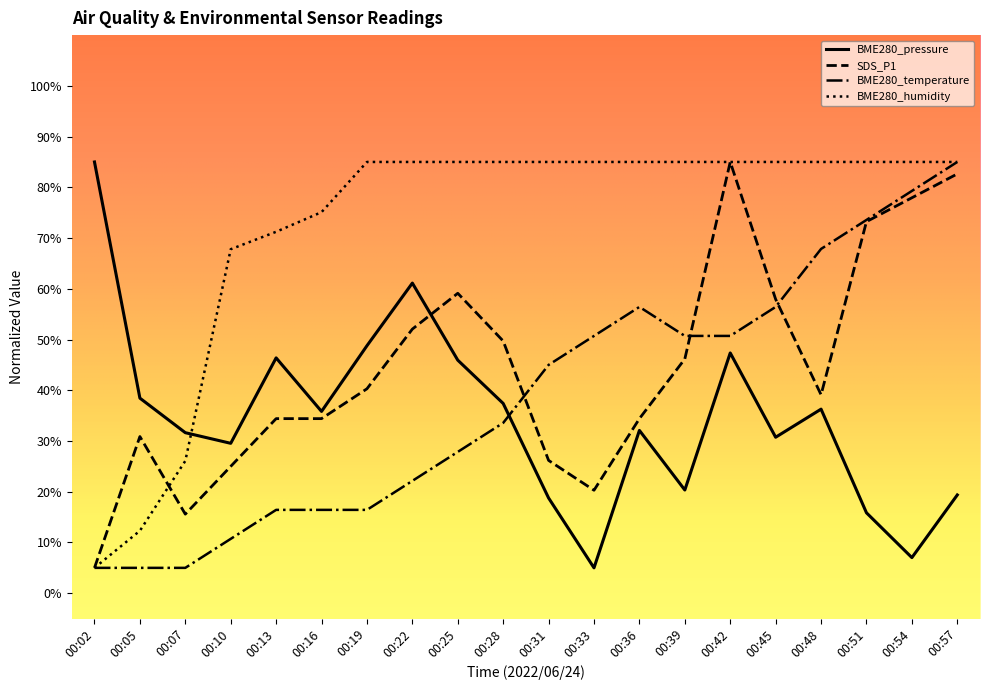

How many intersections are there between BME280_humidity and BME280_pressure?

1